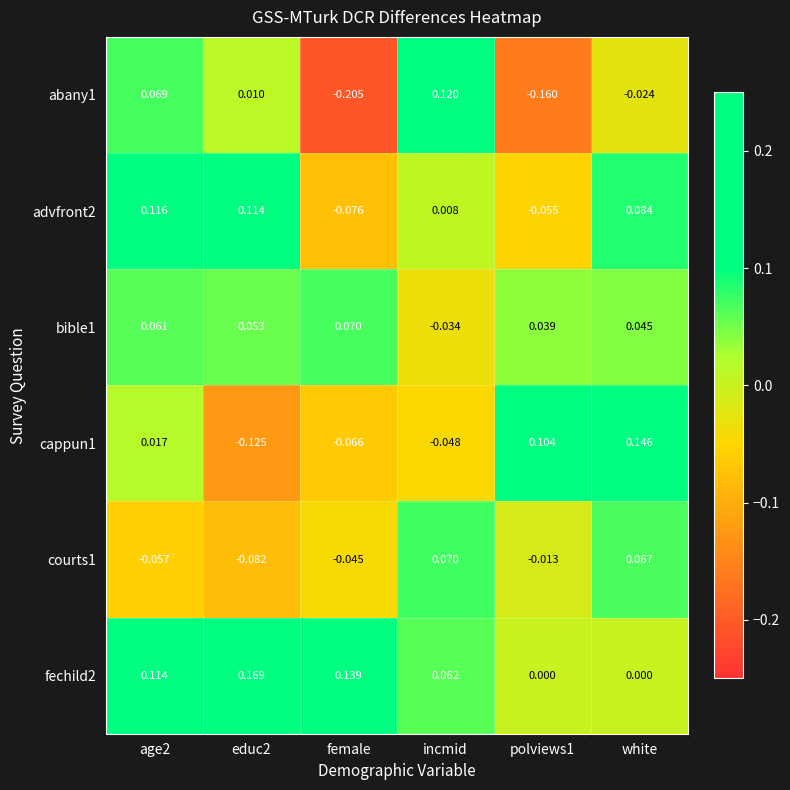

How many categories are shown in the chart?

6